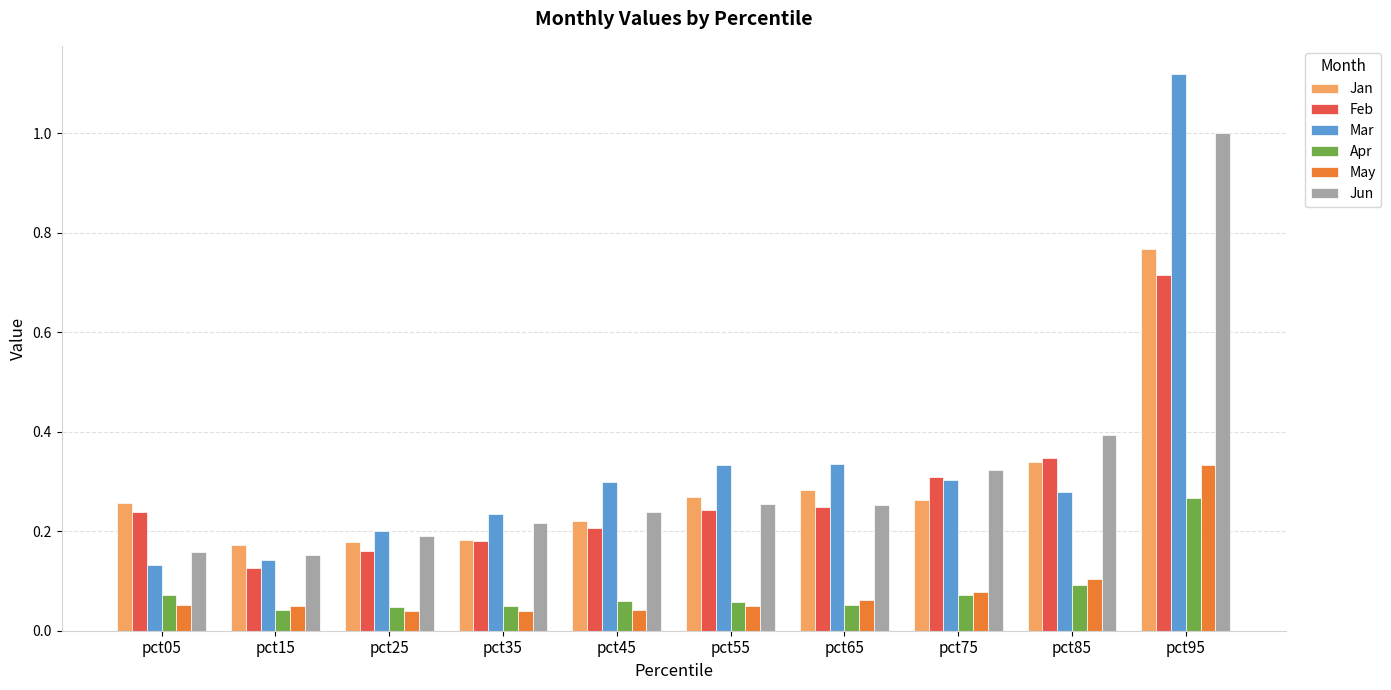

List the series in order of their peak value, lowest first.

Apr, May, Feb, Jan, Jun, Mar